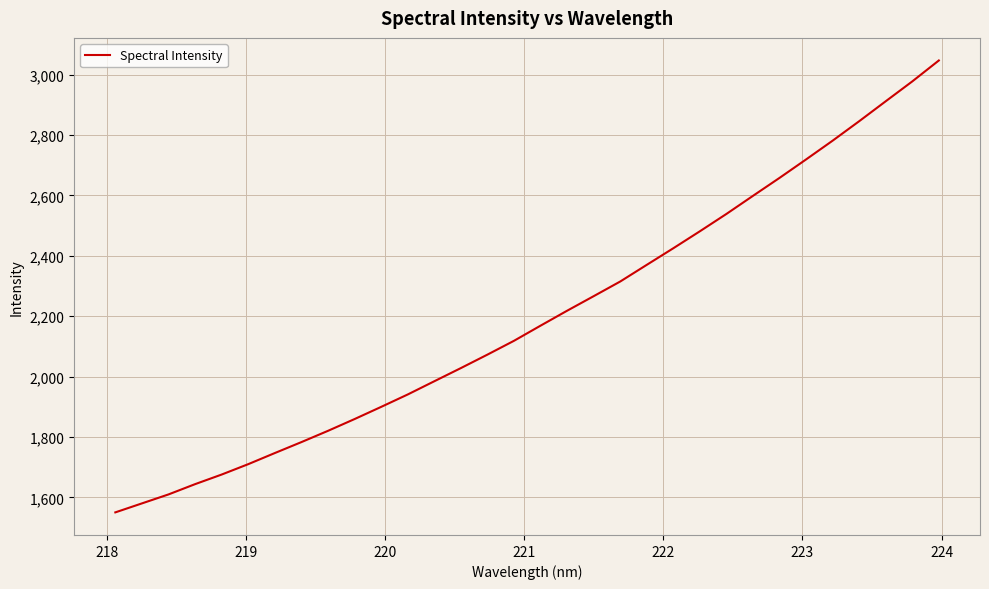

What is the difference between the maximum and minimum values?

1496.8